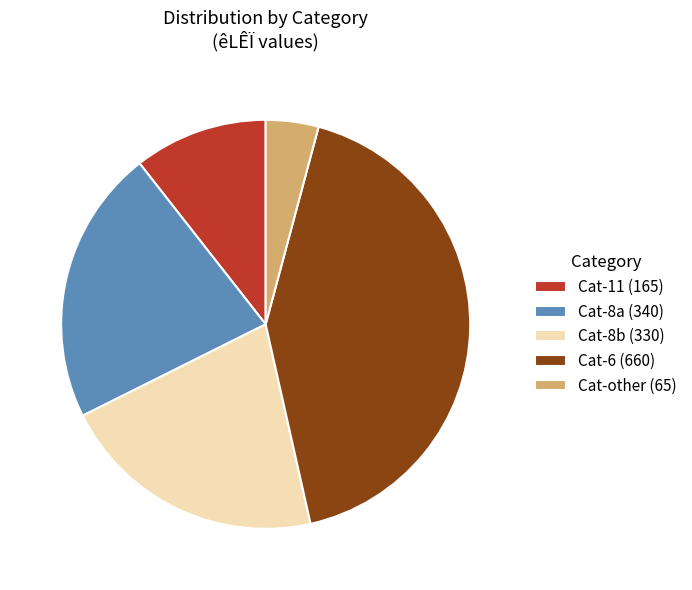

What is the smallest slice in the pie chart?

Cat-other (65)